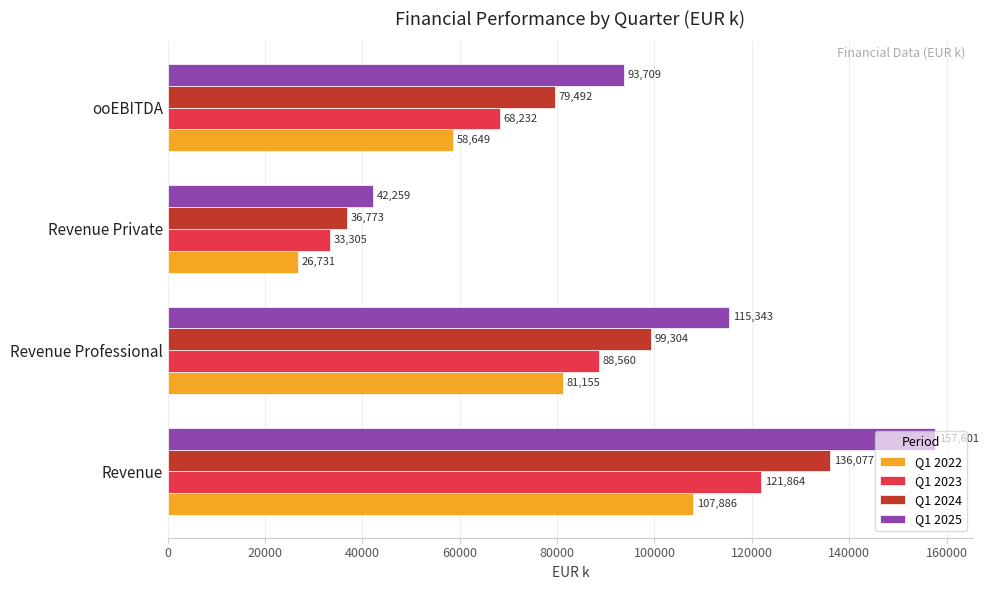

Rank the series by their maximum value, from lowest to highest.

Q1 2022, Q1 2023, Q1 2024, Q1 2025